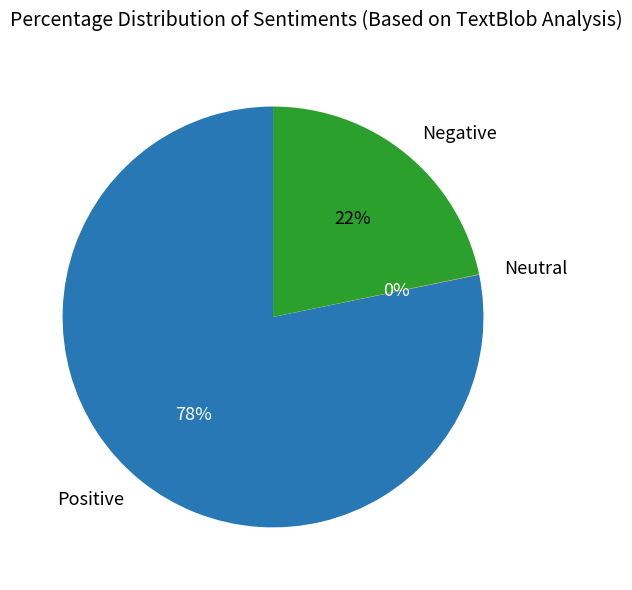

Which category has the biggest portion of the pie?

Positive